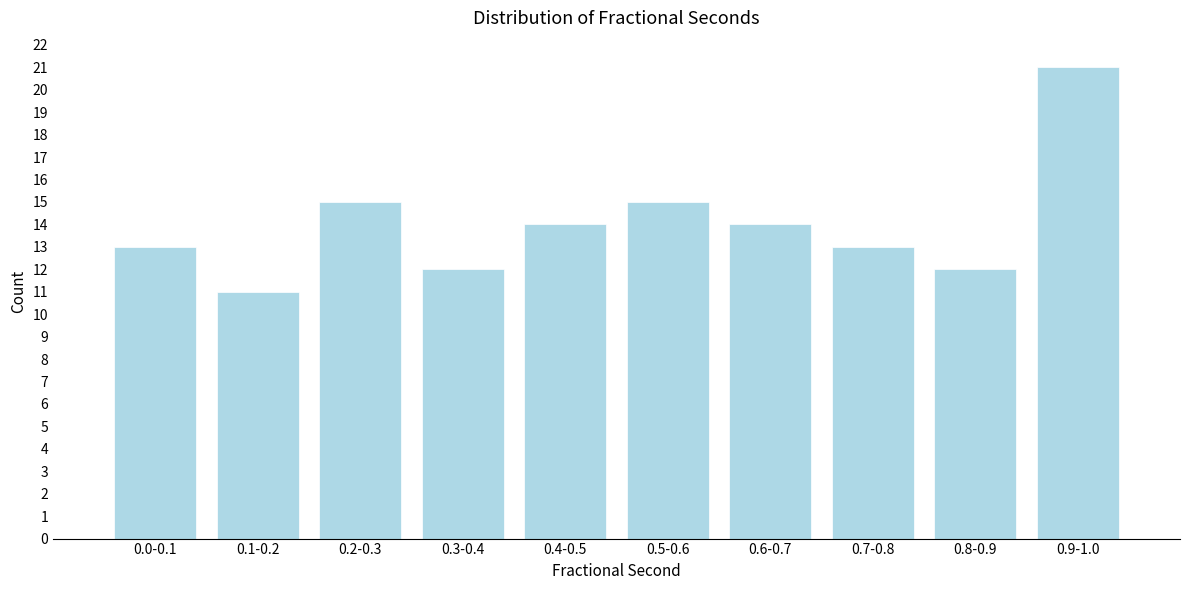

Reading right to left, extract all data points from this chart.

0.9-1.0=21	0.8-0.9=12	0.7-0.8=13	0.6-0.7=14	0.5-0.6=15	0.4-0.5=14	0.3-0.4=12	0.2-0.3=15	0.1-0.2=11	0.0-0.1=13